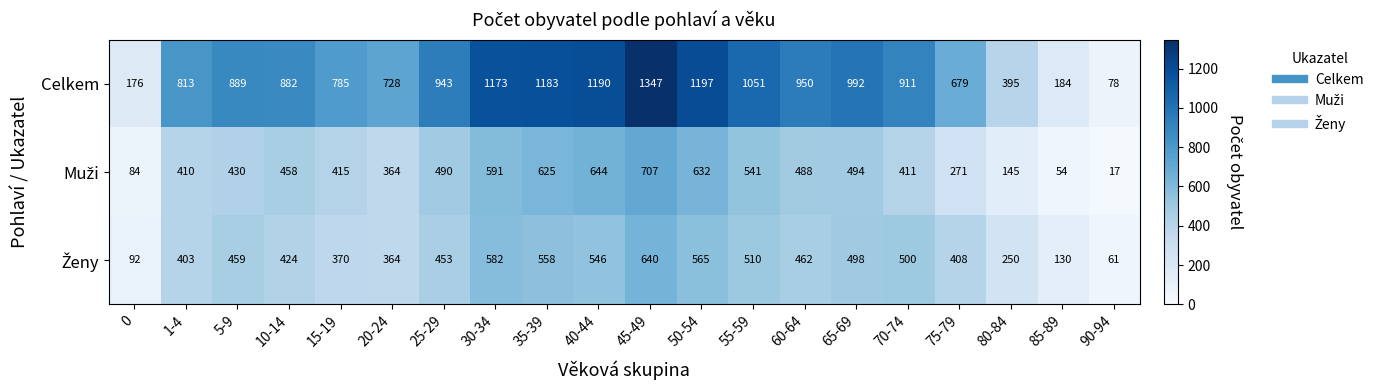

What is the total value across all series at 30-34?

2346